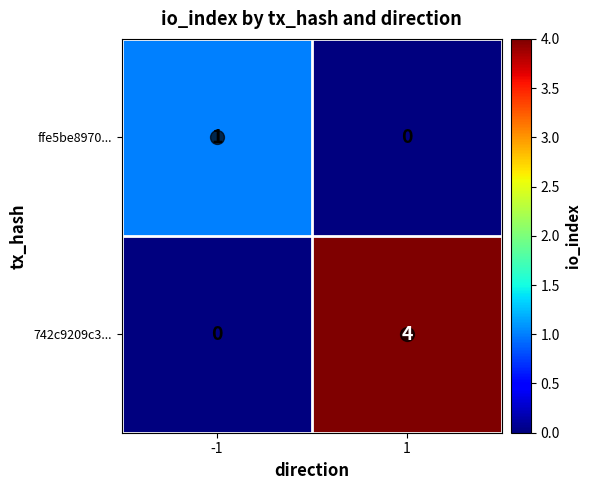

What is the sum of the 742c9209c3... values at -1 and 1?

4